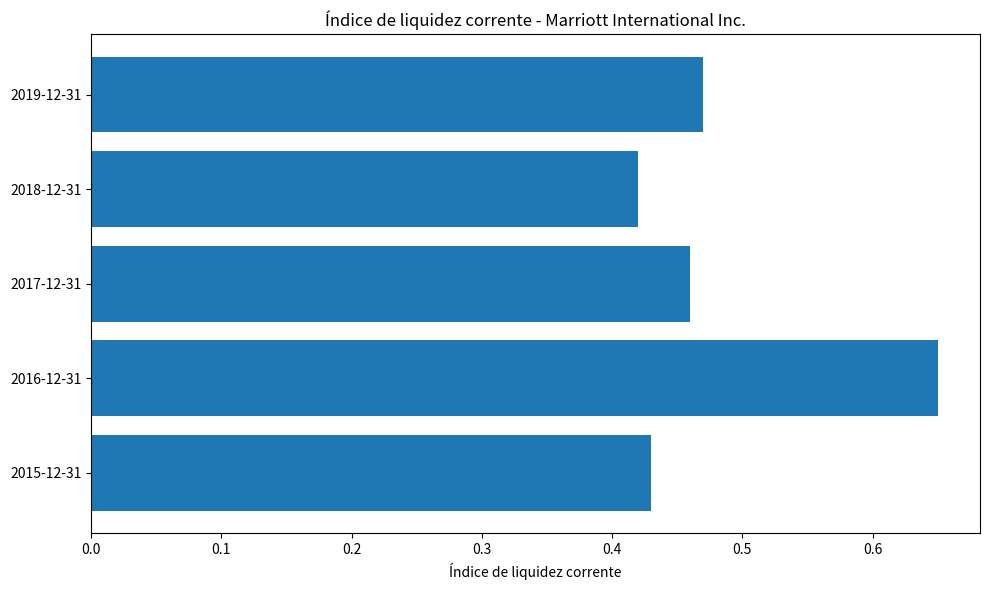

List the labels in order of value, largest first.

2016-12-31, 2019-12-31, 2017-12-31, 2015-12-31, 2018-12-31